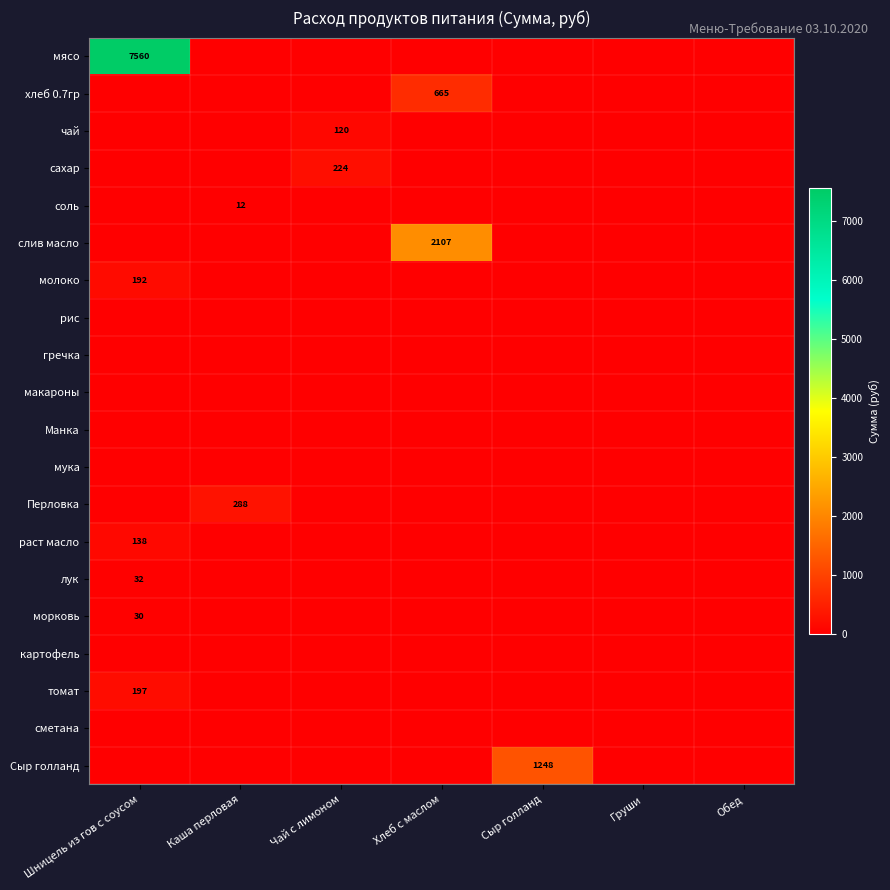

The value of слив масло at Хлеб с маслом is 2107. True or false?

True